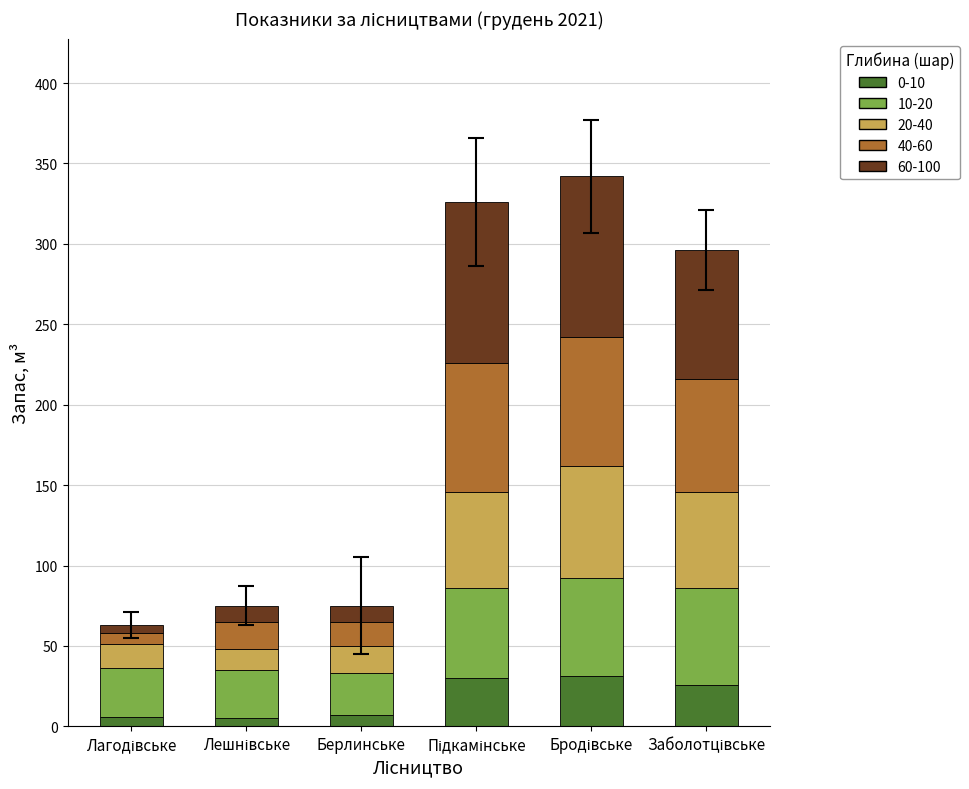

What is the total value across all series at Берлинське?

75